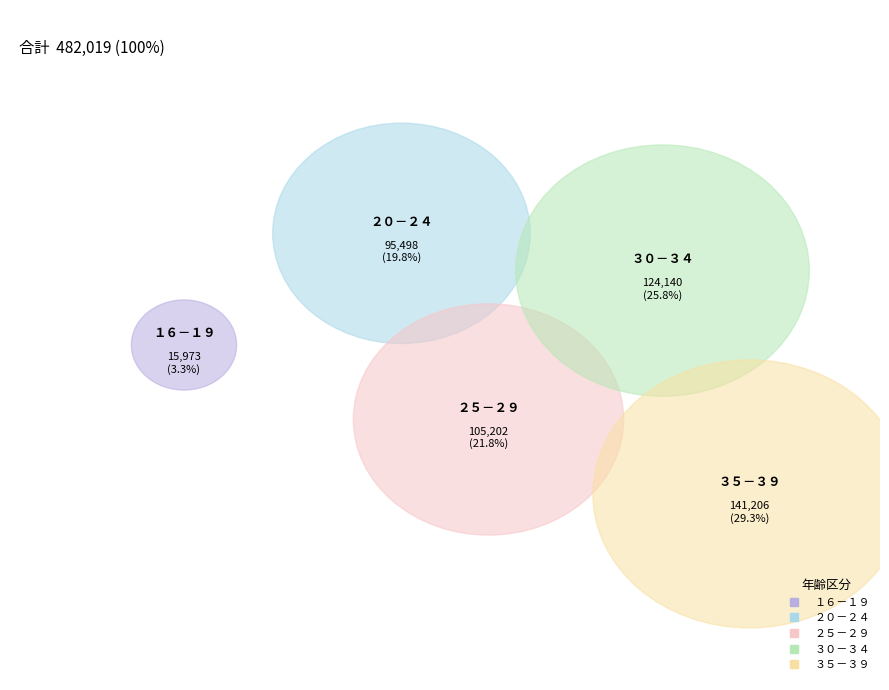

To the nearest percent, what portion does １６－１９ represent?

3%